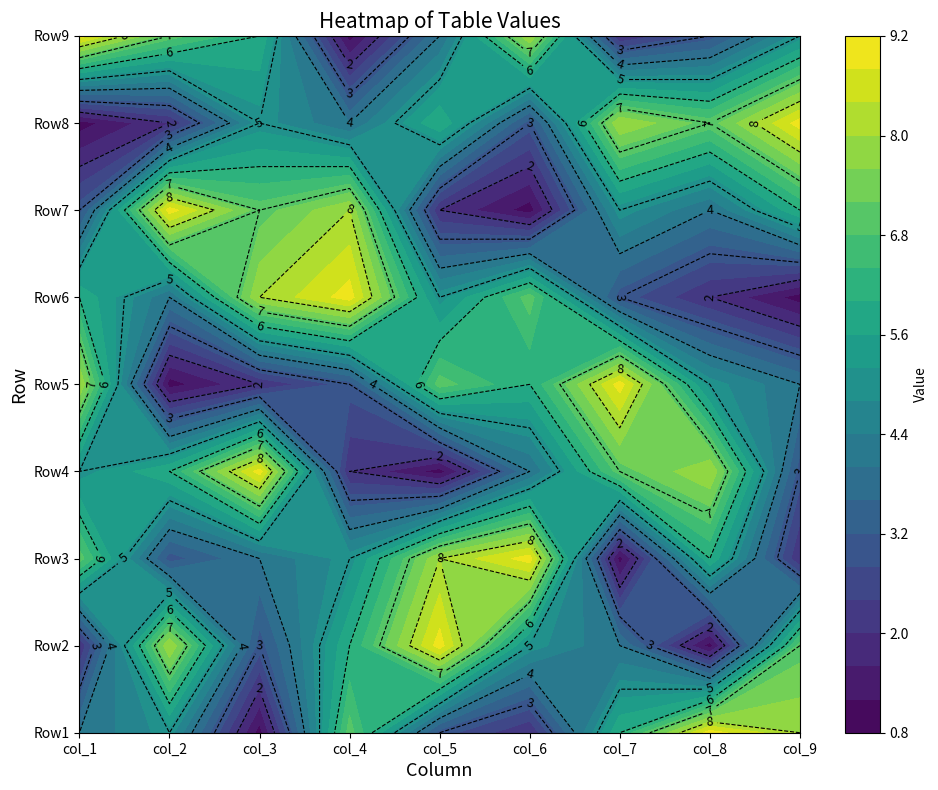

Reading left to right, transcribe all the data shown in this chart.

Row1: 0=4	1=5	2=1	3=7	4=3	5=2	6=6	7=9	8=8
Row2: 0=2	1=8	2=3	3=6	4=9	5=5	6=4	7=1	8=7
Row3: 0=7	1=3	2=4	3=5	4=8	5=9	6=1	7=6	8=2
Row4: 0=5	1=6	2=9	3=2	4=1	5=4	6=7	7=8	8=3
Row5: 0=8	1=1	2=2	3=3	4=7	5=6	6=9	7=5	8=4
Row6: 0=6	1=4	2=8	3=9	4=5	5=7	6=3	7=2	8=1
Row7: 0=3	1=9	2=7	3=8	4=2	5=1	6=5	7=4	8=6
Row8: 0=1	1=2	2=5	3=4	4=6	5=3	6=8	7=7	8=9
Row9: 0=9	1=7	2=6	3=1	4=4	5=8	6=2	7=3	8=5